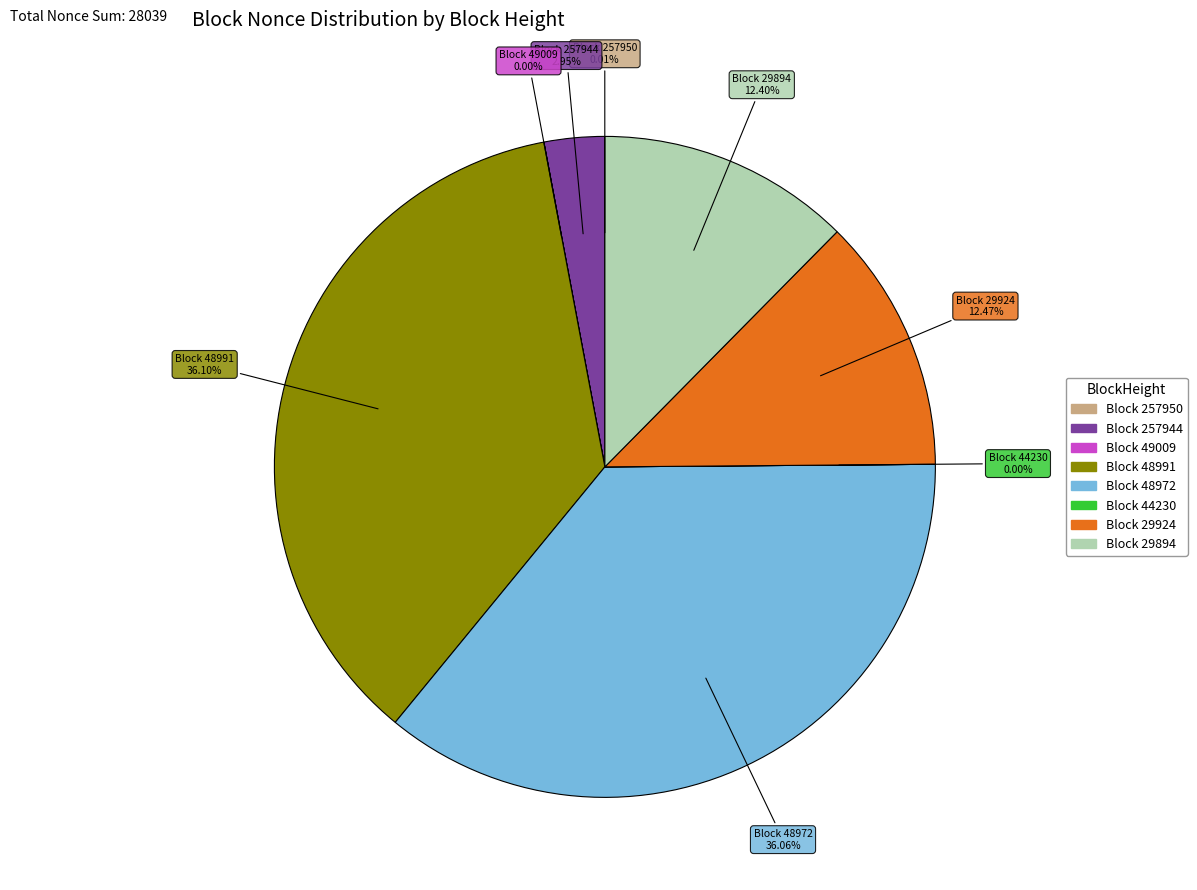

Does any single category account for the majority?

No